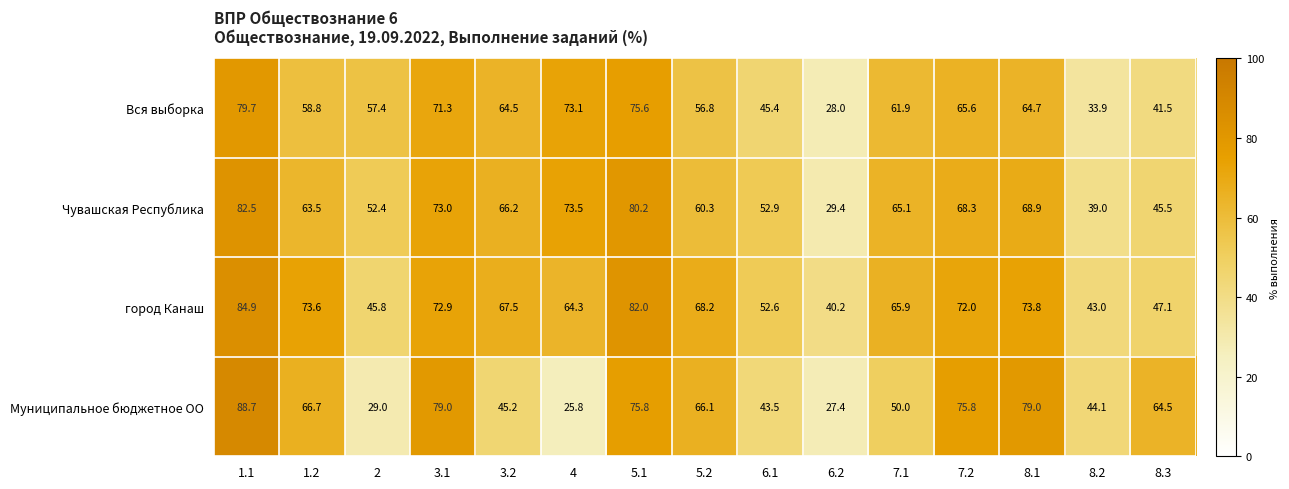

What is the difference between the highest and lowest values at 8.3?

23.0